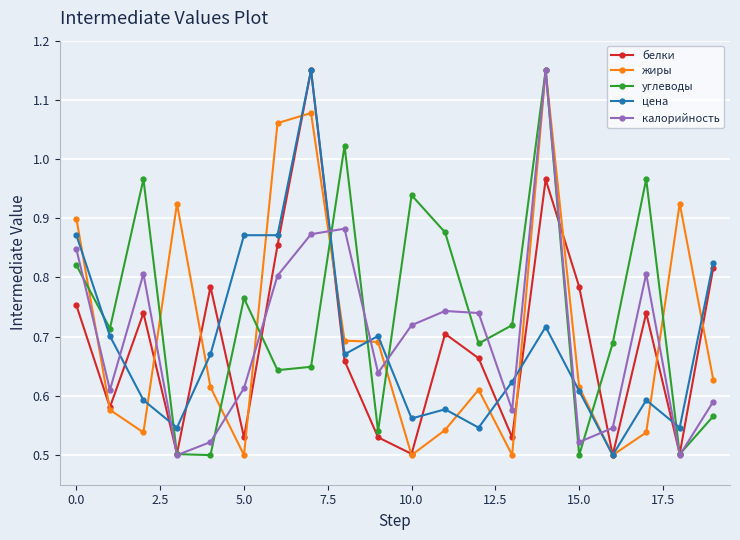

At how many categories does at least one series exceed 0?

20